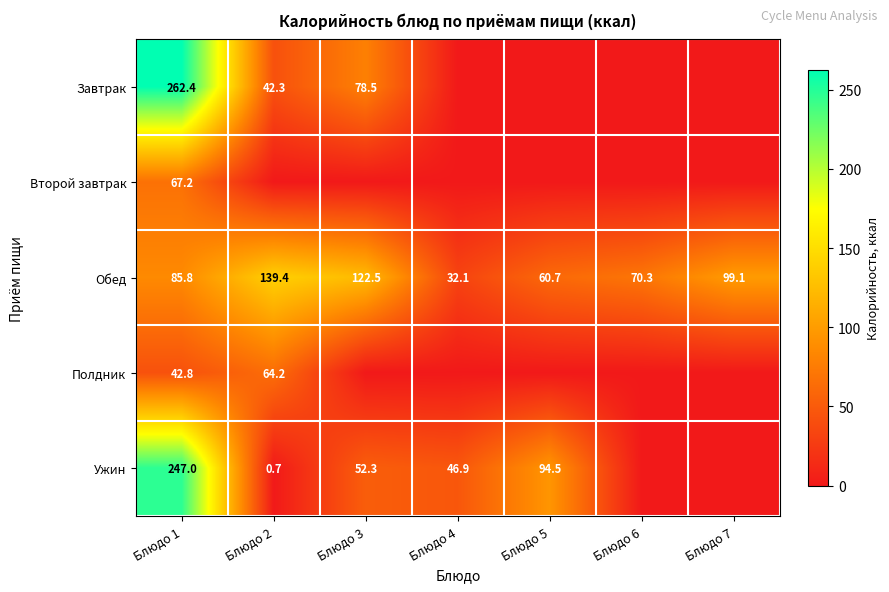

True or false: Обед has a value of 28.3 at Блюдо 7.

False